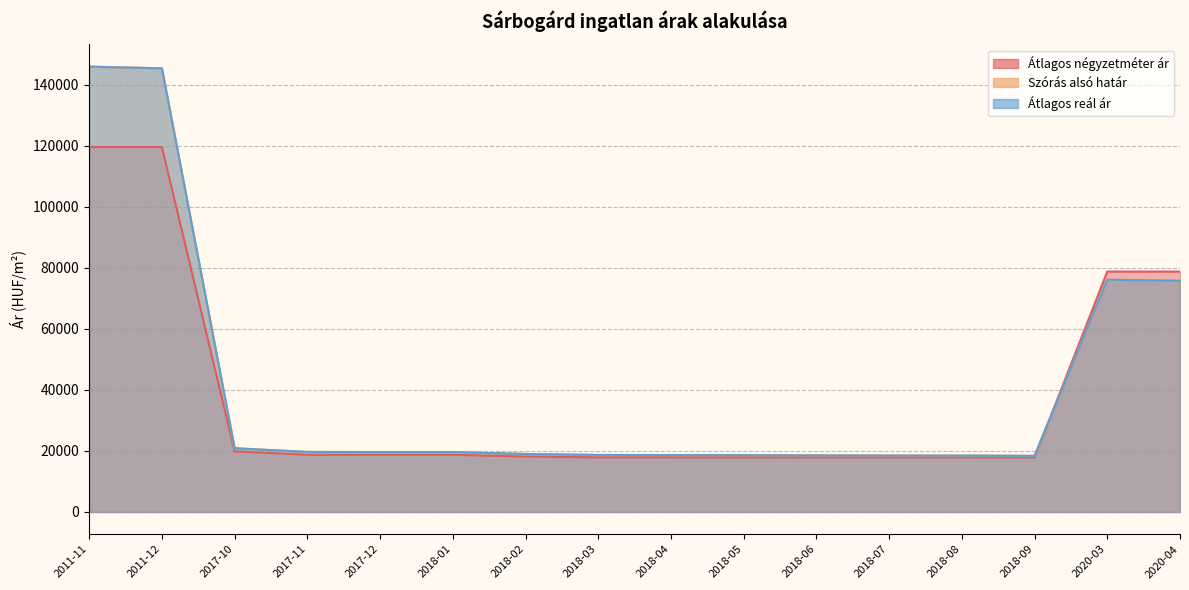

What is the label of the 6th point from the right?

2018-06